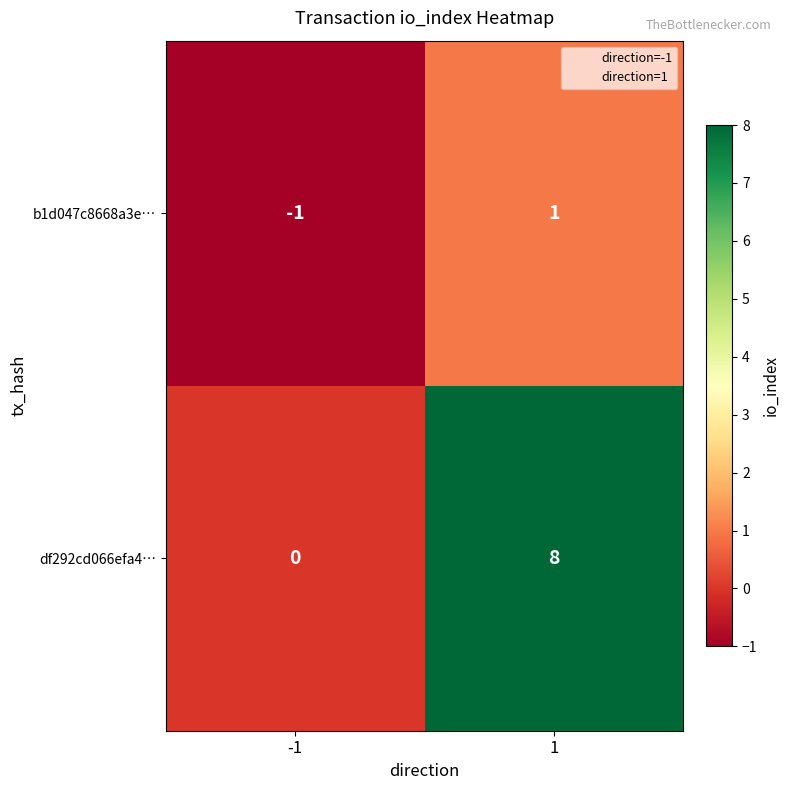

Reading left to right, extract all data points from this chart.

b1d047c8668a3e…: -1=-1	1=1
df292cd066efa4…: -1=0	1=8